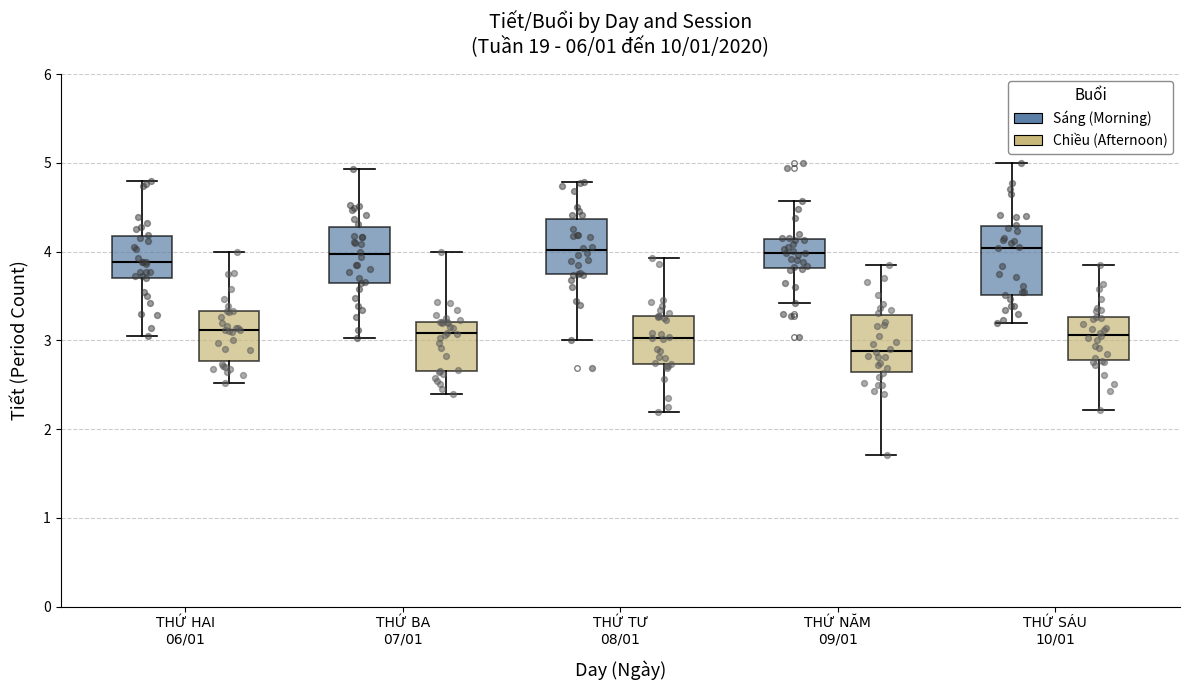

Where does the upper whisker of the box for THỨ NĂM 09/01 (Sáng (Morning)) end on the y-axis? The values are not printed on the chart, so give them approximately, as read against the axis.

4.6